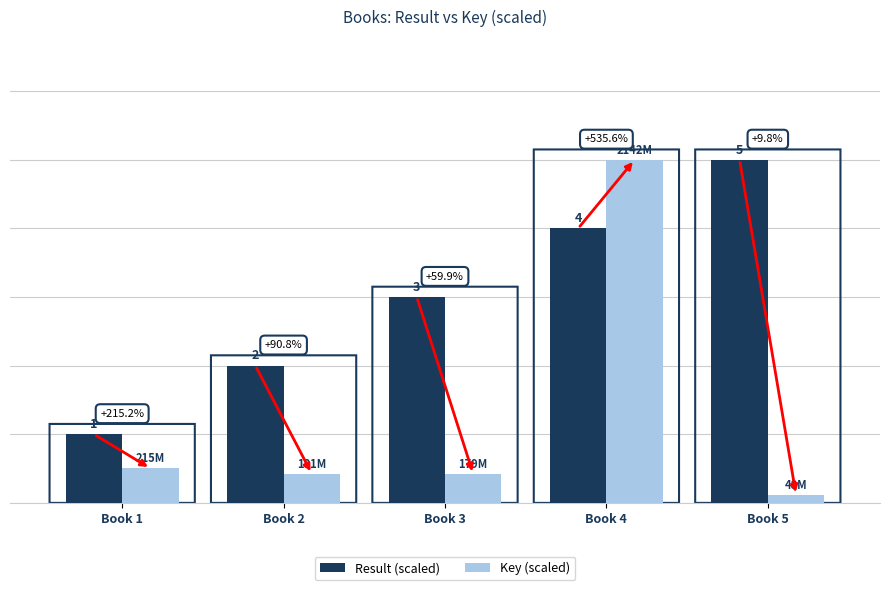

Which has a higher value, Book 3 or Book 4?

Book 4